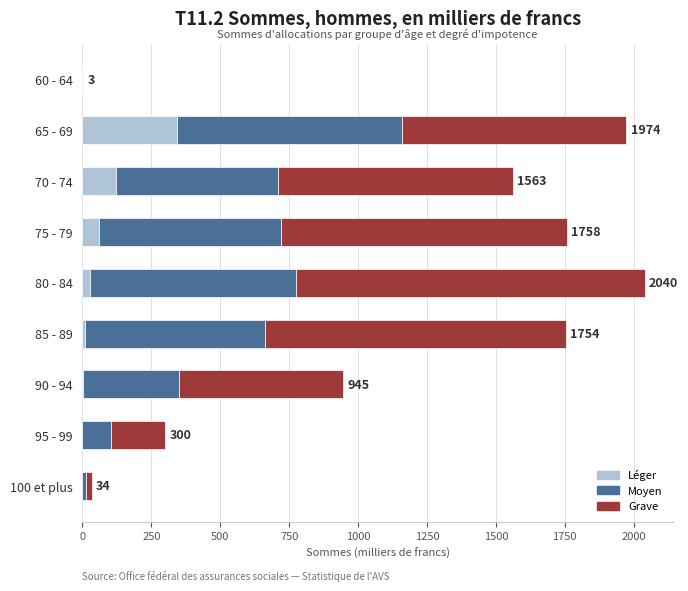

What is the highest value of the Léger series?

342